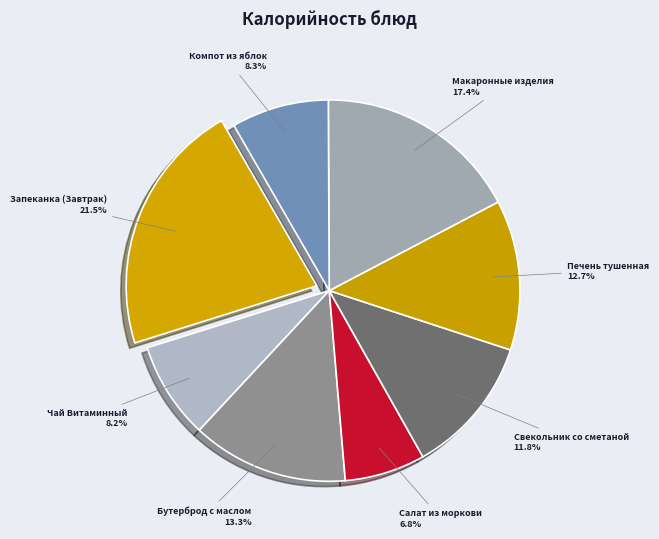

What percentage is the Свекольник со сметаной slice, to the nearest percent?

12%